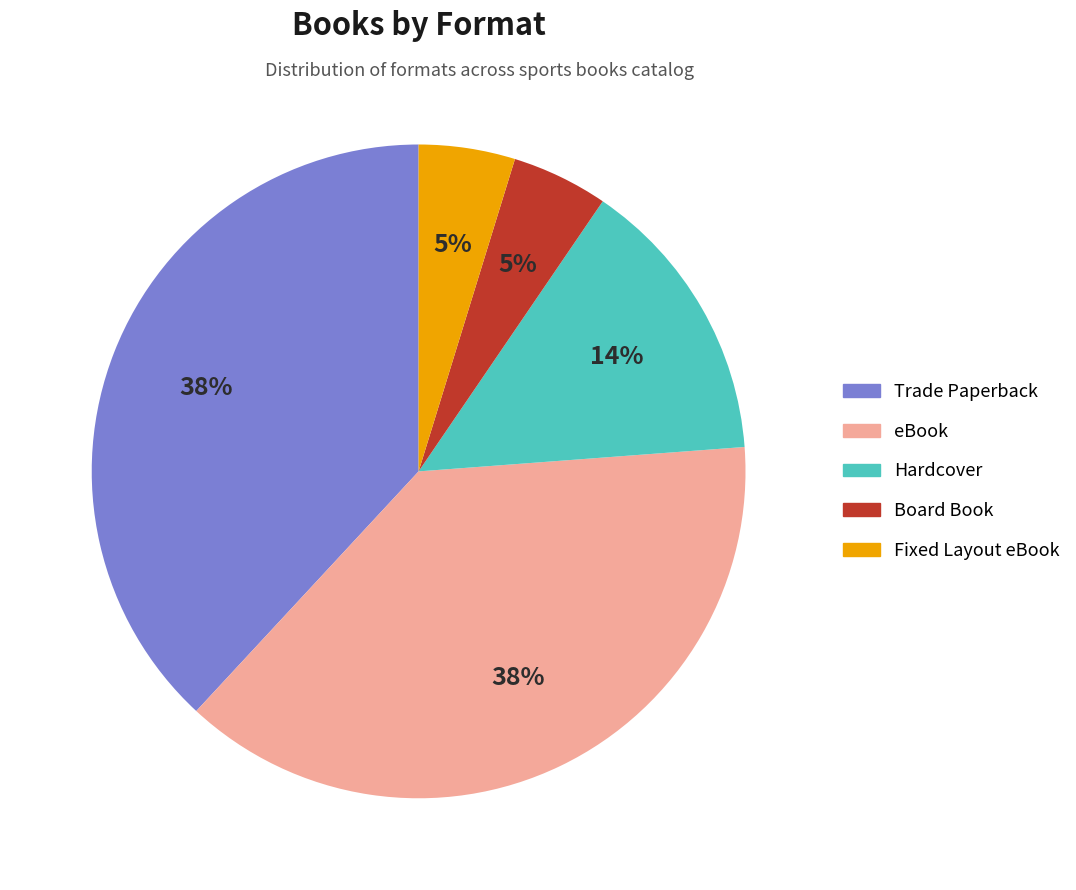

True or false: Fixed Layout eBook accounts for 15% of the total.

False